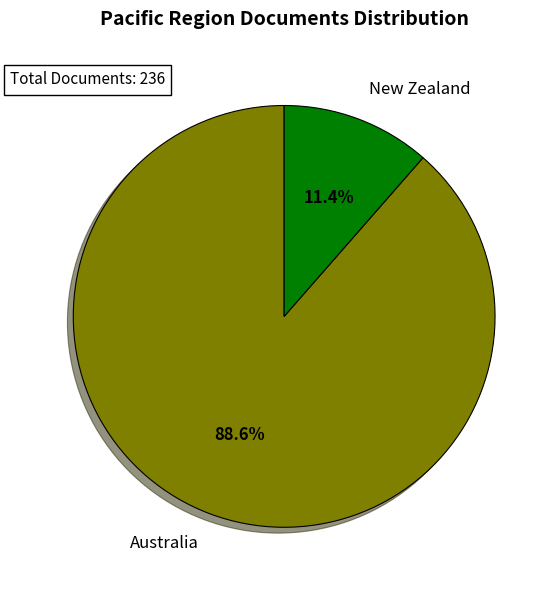

Between Australia and New Zealand, which is larger?

Australia